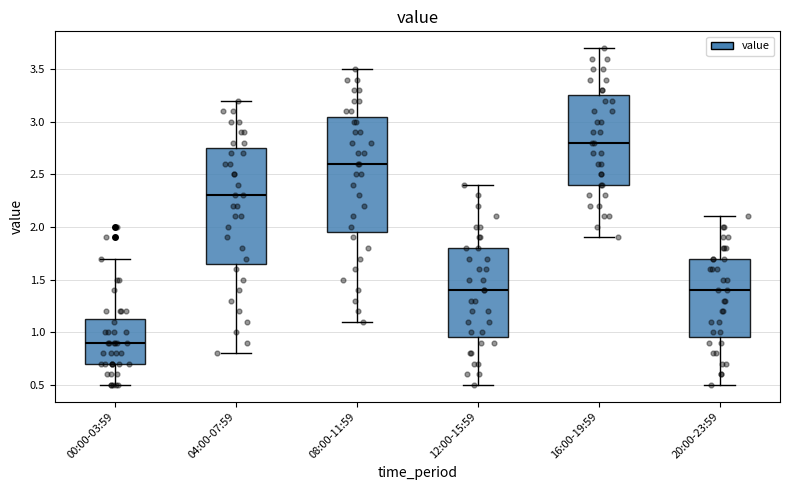

Reading left to right, read every box against the y-axis: the position of its median line, the range the box covers, and the ends of its whiskers. The values are not printed on the chart, so give them approximately, as read against the axis.

00:00-03:59: median 0.90, box 0.70 to 1.15, whiskers 0.50 to 1.70
04:00-07:59: median 2.30, box 1.65 to 2.75, whiskers 0.80 to 3.20
08:00-11:59: median 2.60, box 1.95 to 3.05, whiskers 1.10 to 3.50
12:00-15:59: median 1.40, box 0.95 to 1.80, whiskers 0.50 to 2.40
16:00-19:59: median 2.80, box 2.40 to 3.25, whiskers 1.90 to 3.70
20:00-23:59: median 1.40, box 0.95 to 1.70, whiskers 0.50 to 2.10